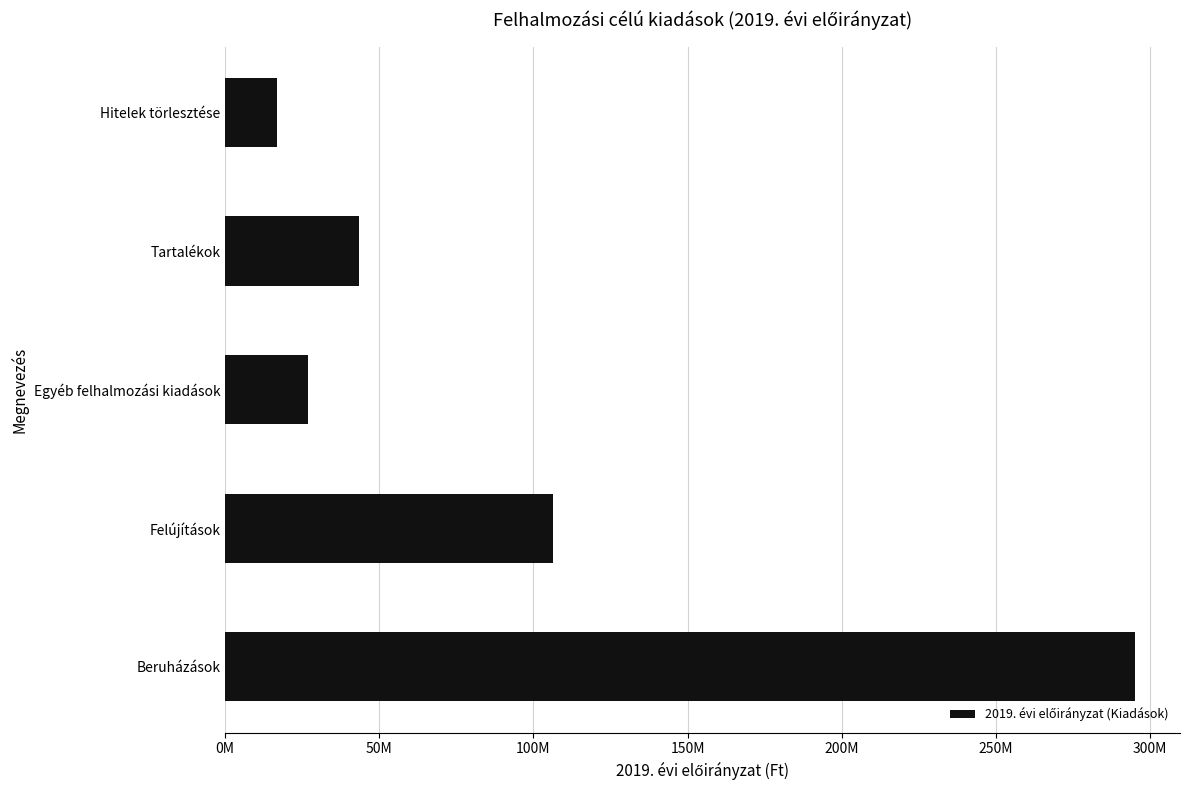

Rank the categories by value from lowest to highest.

Hitelek törlesztése, Egyéb felhalmozási kiadások, Tartalékok, Felújítások, Beruházások